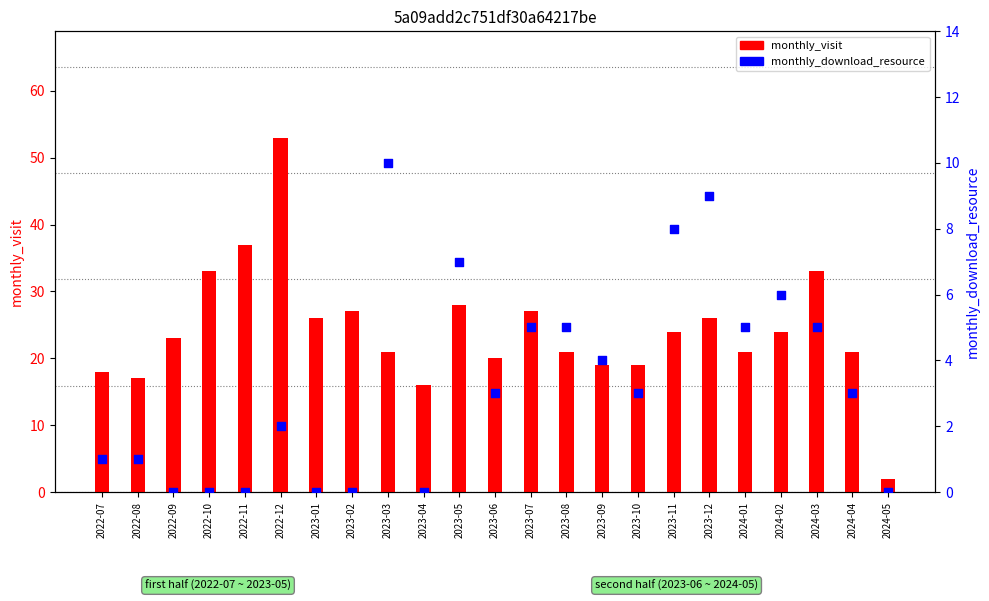

What are all the series names shown in the legend?

monthly_visit, monthly_download_resource